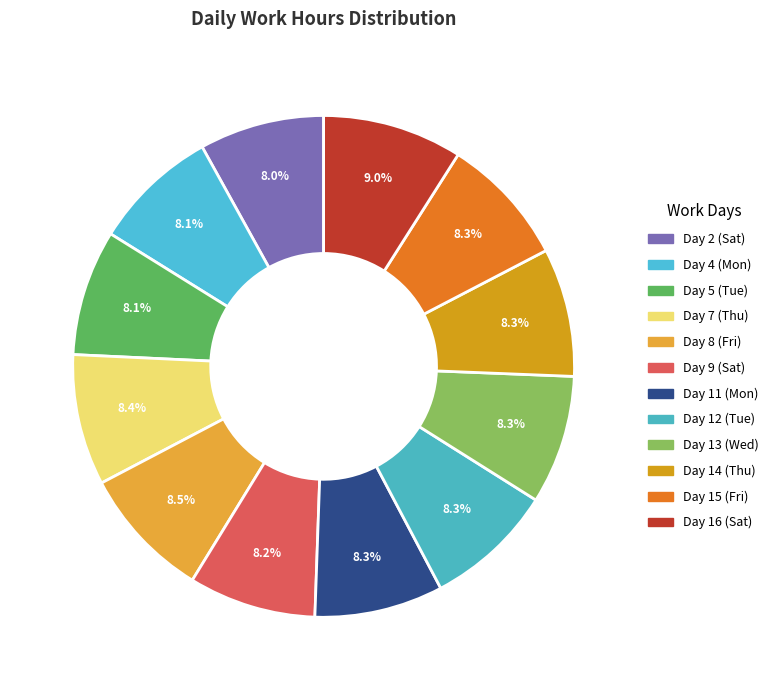

How many segments does this pie chart have?

12